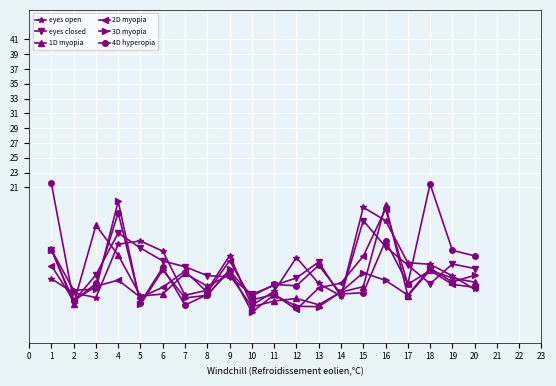

What is the total value across all series at 5?

49.5